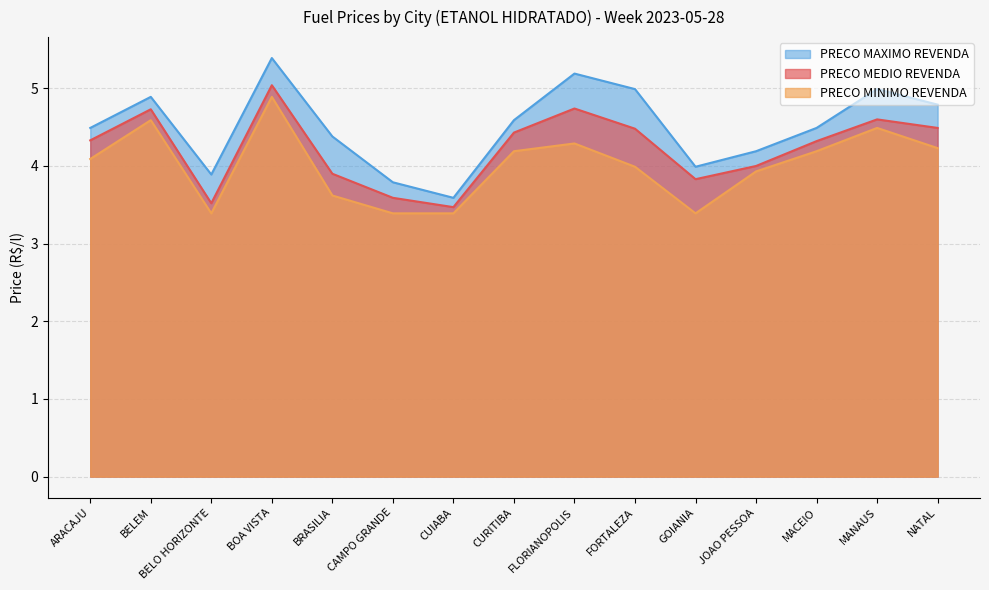

Where does the PRECO MINIMO REVENDA series first go above 4?

ARACAJU